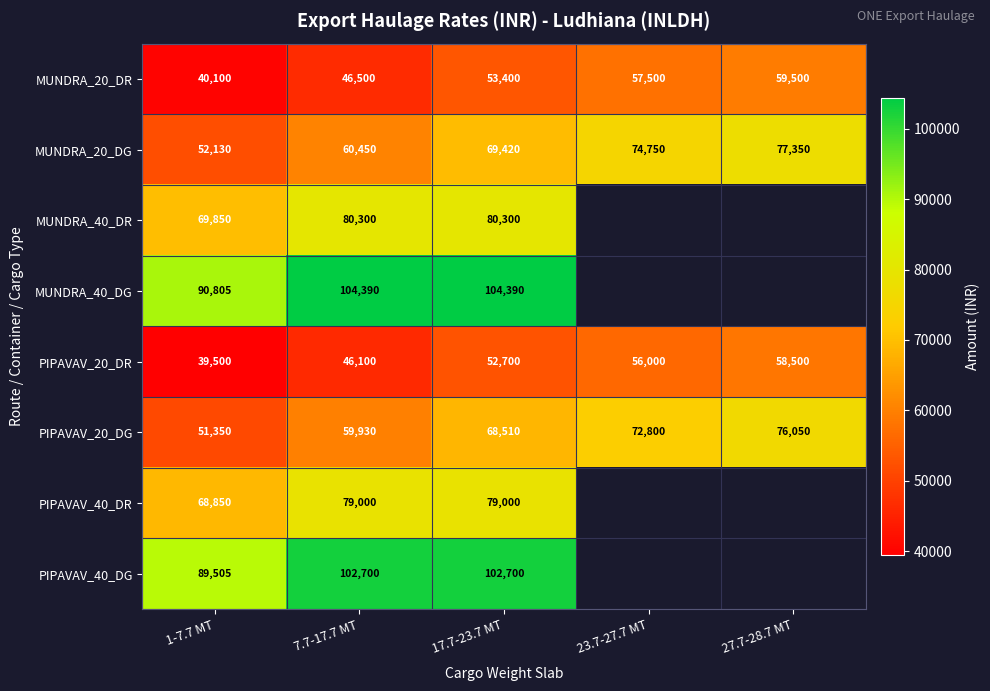

True or false: PIPAVAV_40_DR has a value of 138704 at 17.7-23.7 MT.

False